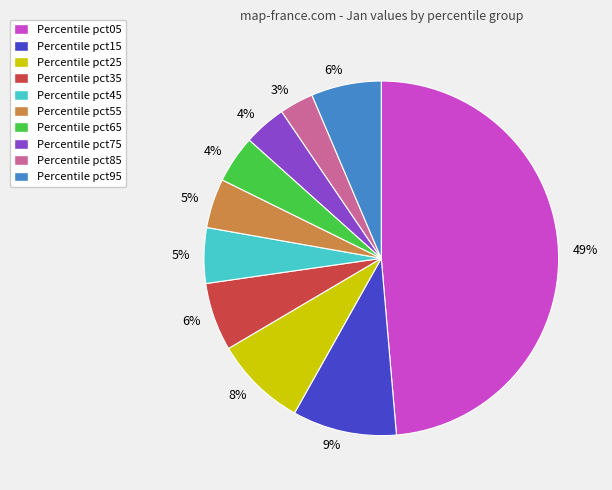

Does any single category account for the majority?

No